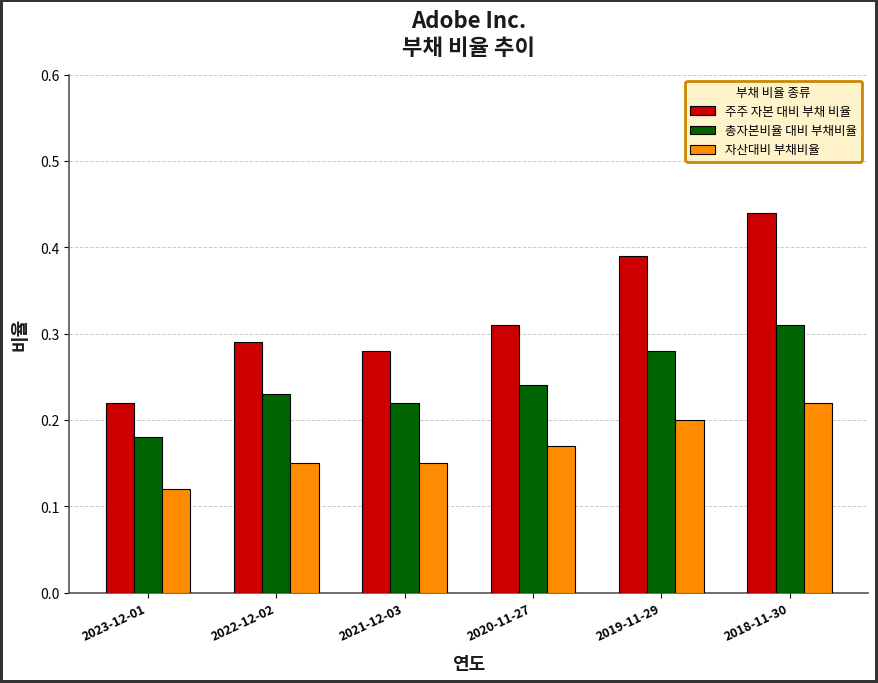

How many distinct data groups are displayed?

3